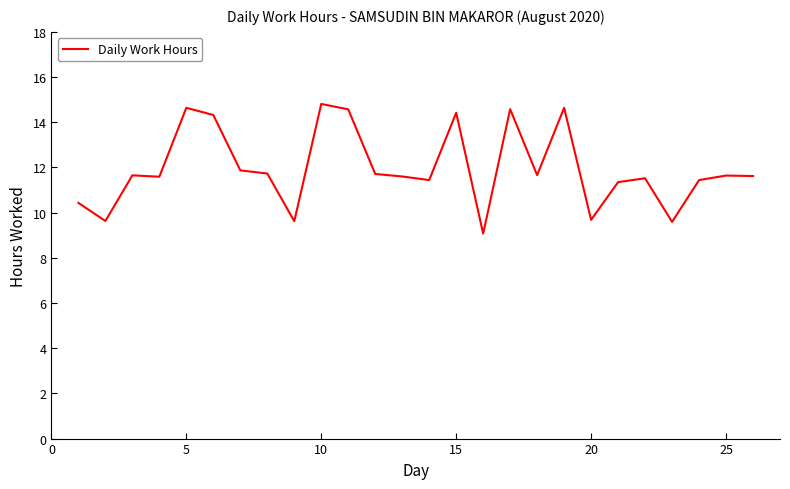

What is the maximum value shown in the chart?

14.8